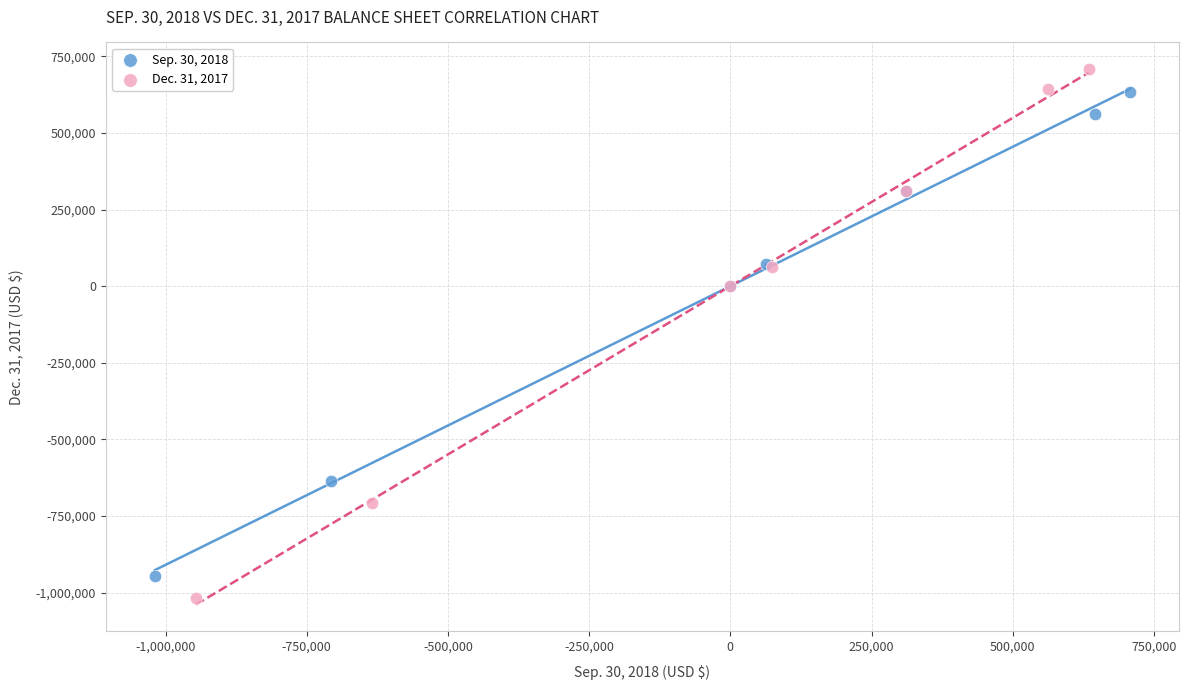

Which series has the widest spread of Y values?

Dec. 31, 2017